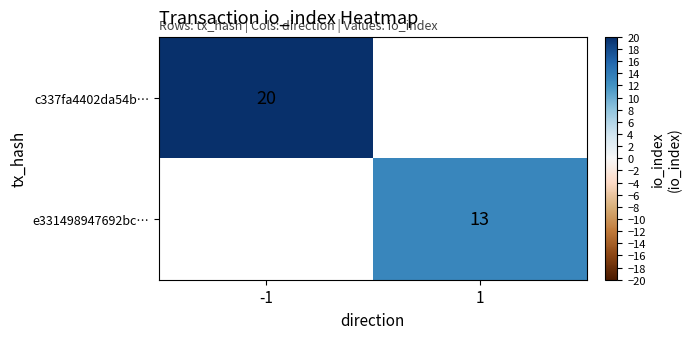

Is it true that e331498947692bc… equals 18 at 1?

False